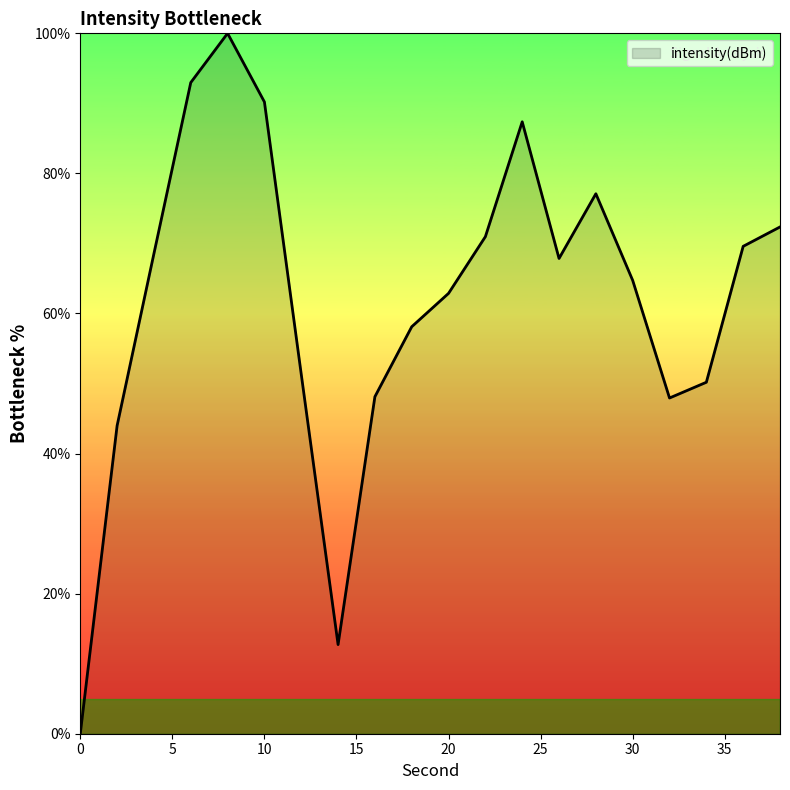

What is the maximum value shown in the chart?

100.0